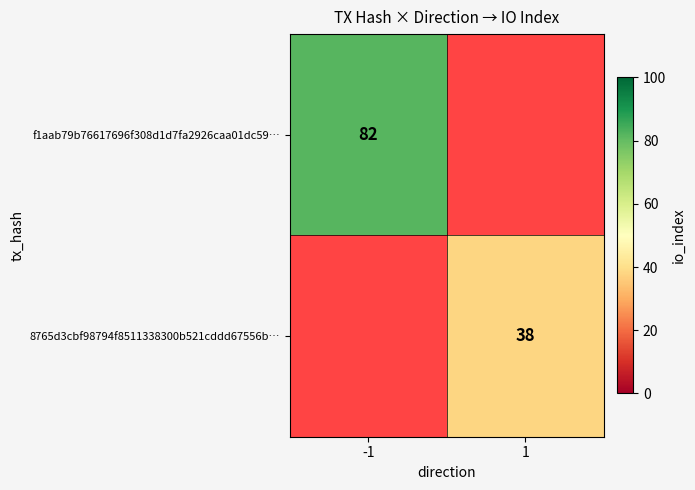

The 8765d3cbf98794f8511338300b521cddd67556b… series shows 13.5 at 1. True or false?

False